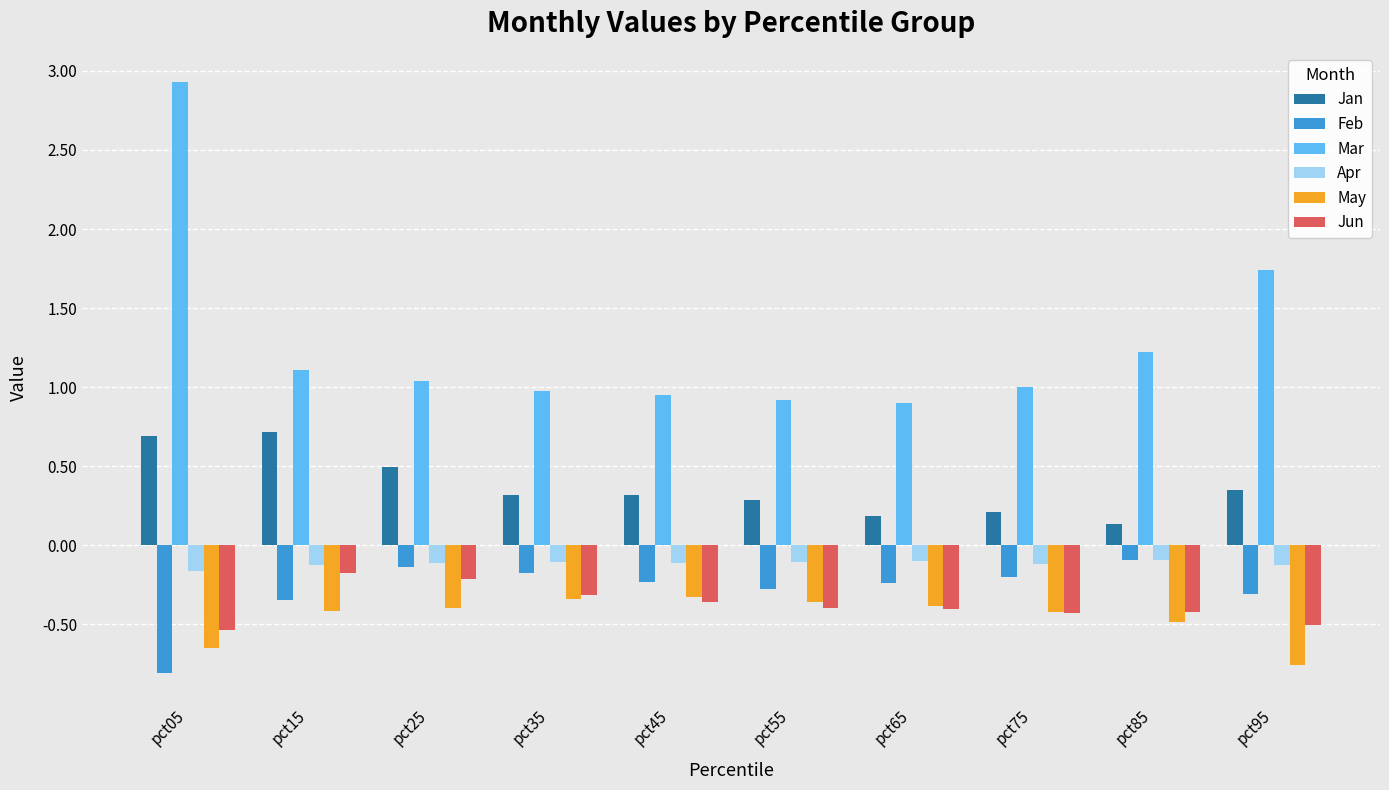

What is the difference between the maximum and second lowest values in the Jan series?

0.5